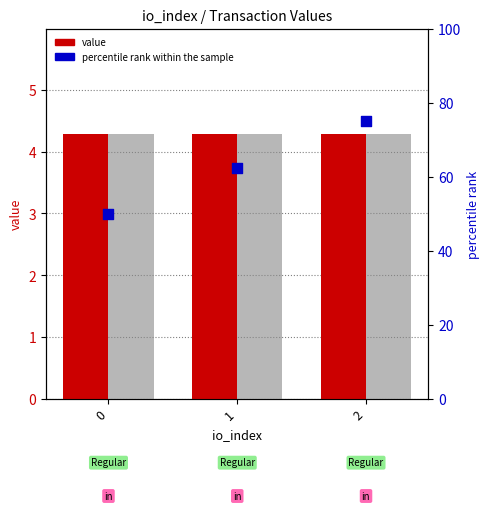

Which series reaches the minimum Y coordinate?

value (in)